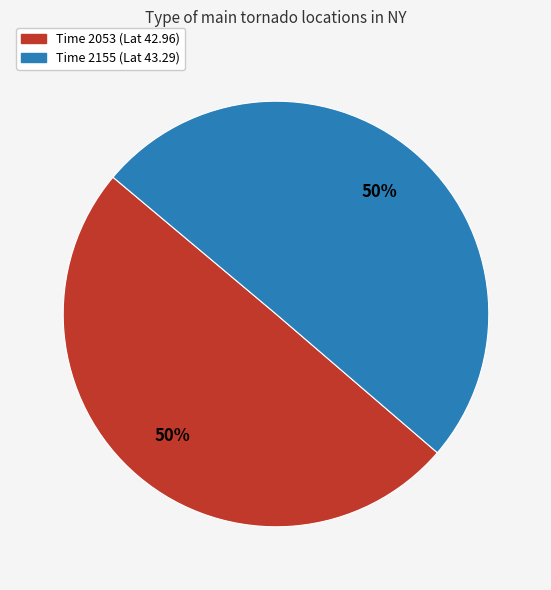

Count the number of slices in the pie.

2